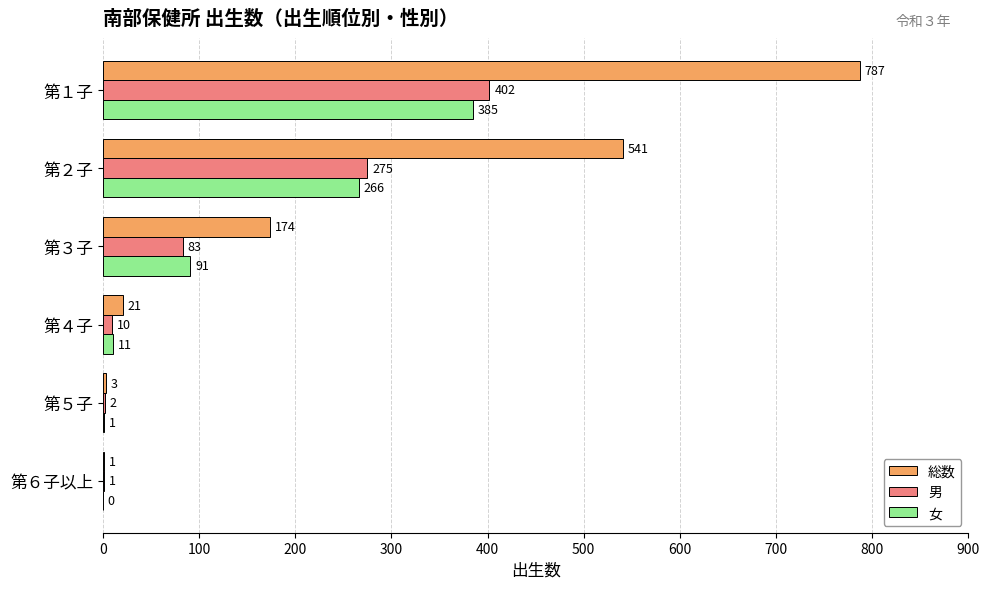

What is the total value across all series at 第５子?

6